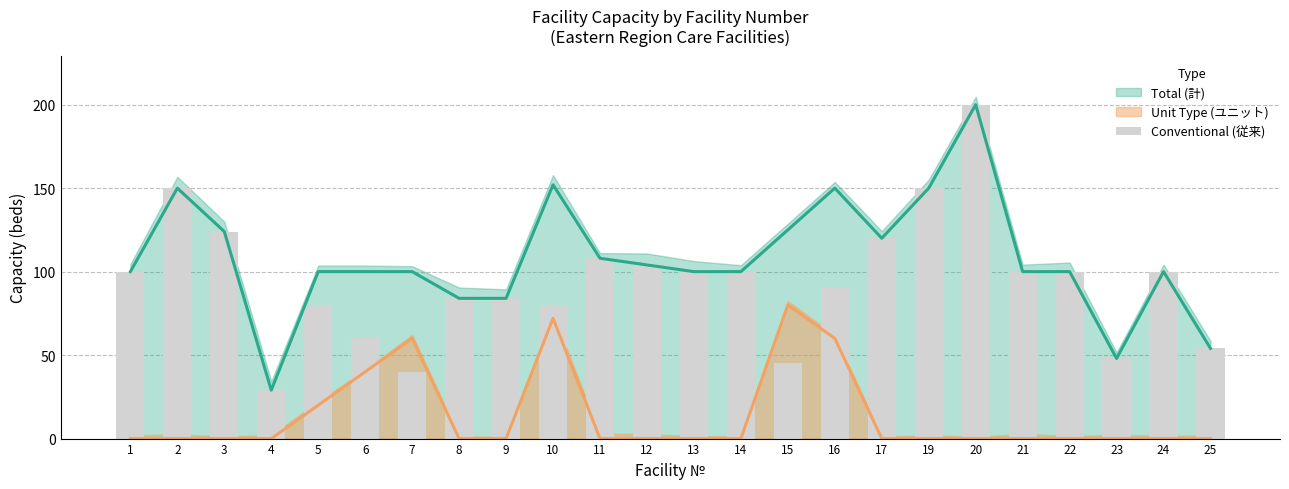

Which category has the lowest value across all series?

4